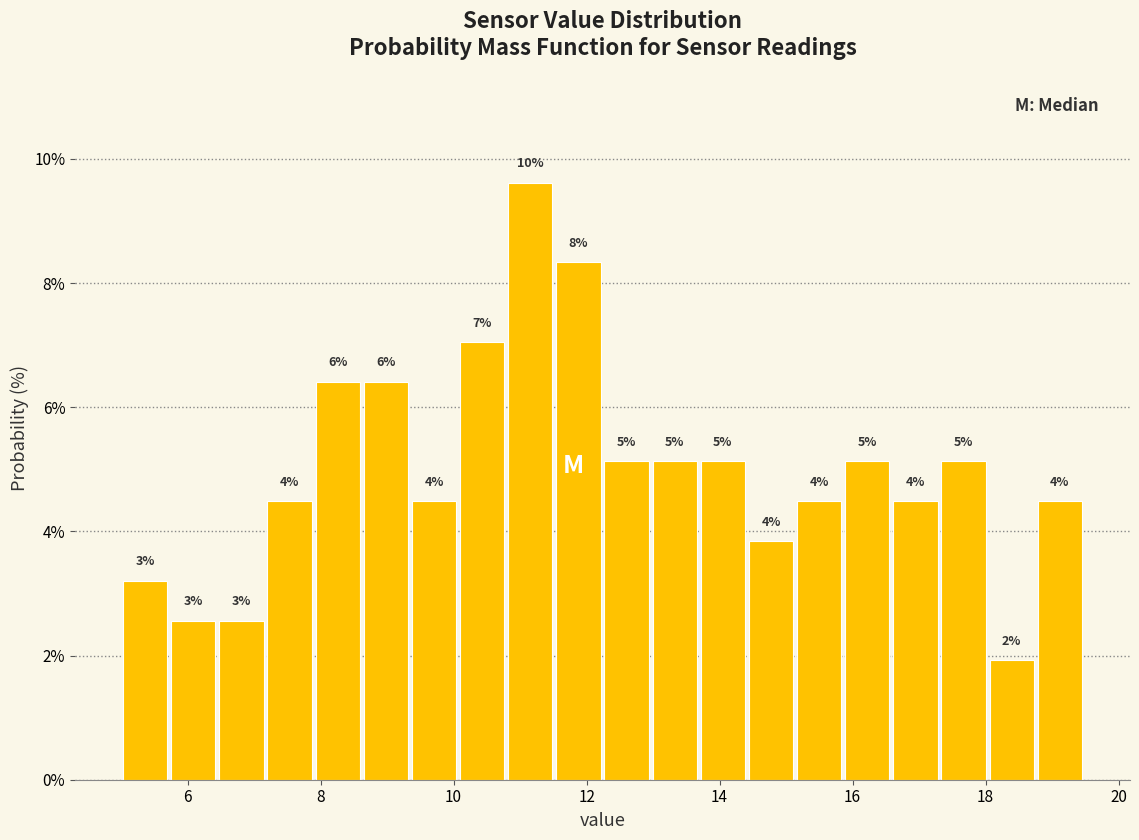

Read against the x-axis, roughly where is the centre of the tallest bar?

11.2